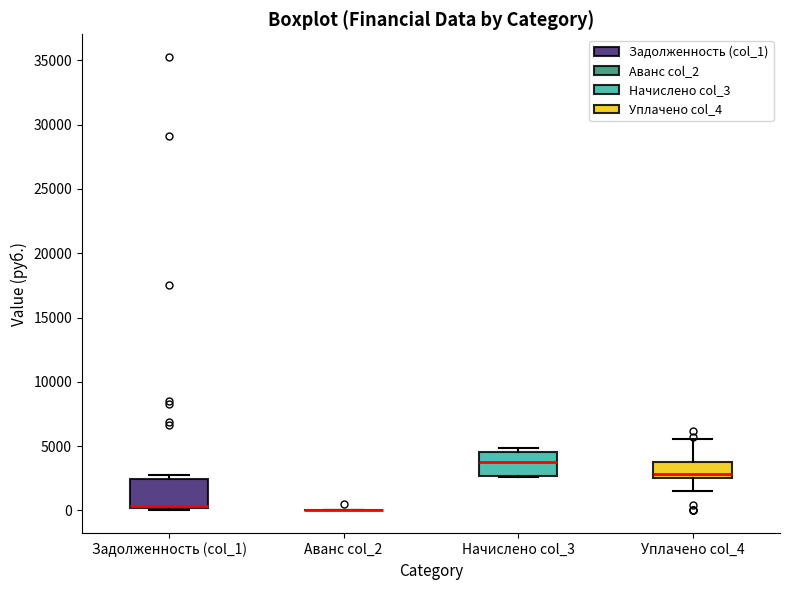

Where does the median line of the box for Начислено col_3 sit on the y-axis? The values are not printed on the chart, so give them approximately, as read against the axis.

4000